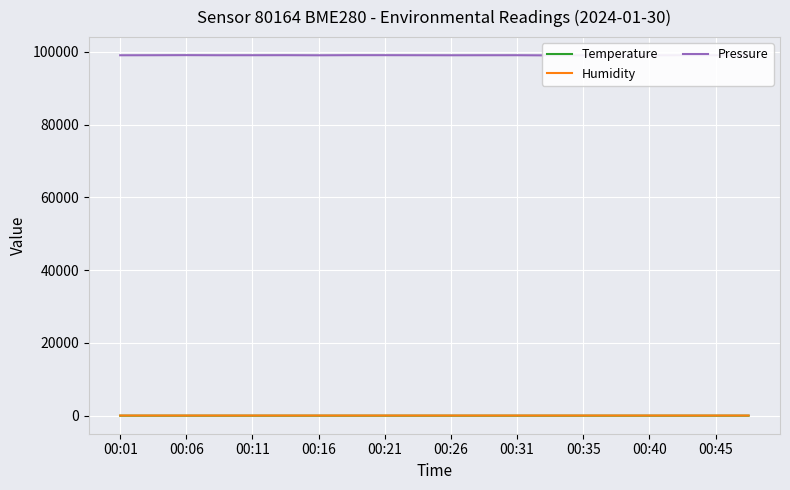

Which series has the largest total across all categories?

Pressure